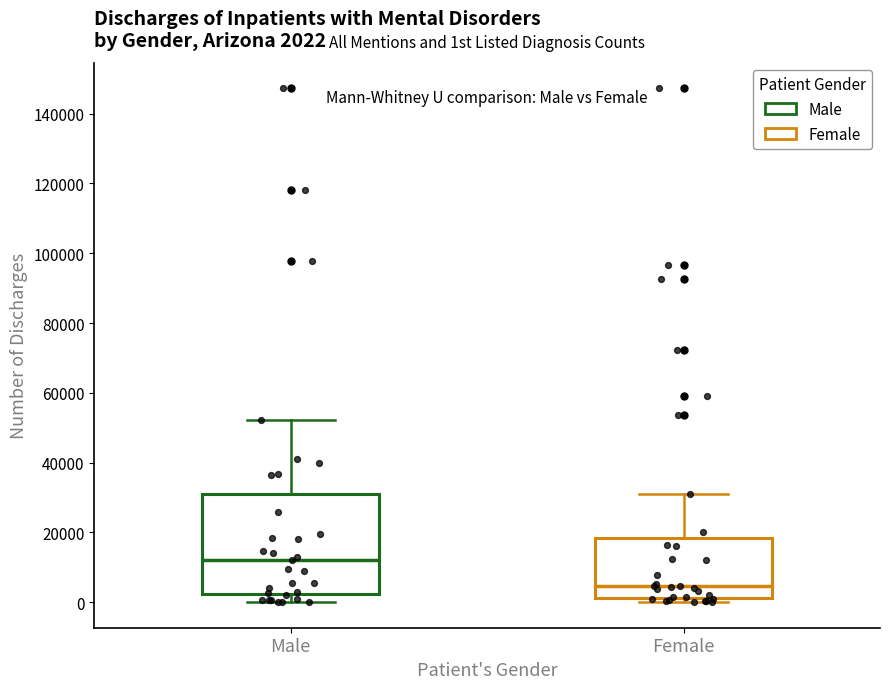

Comparing the boxes themselves (not the whiskers), which one is the tallest?

Male